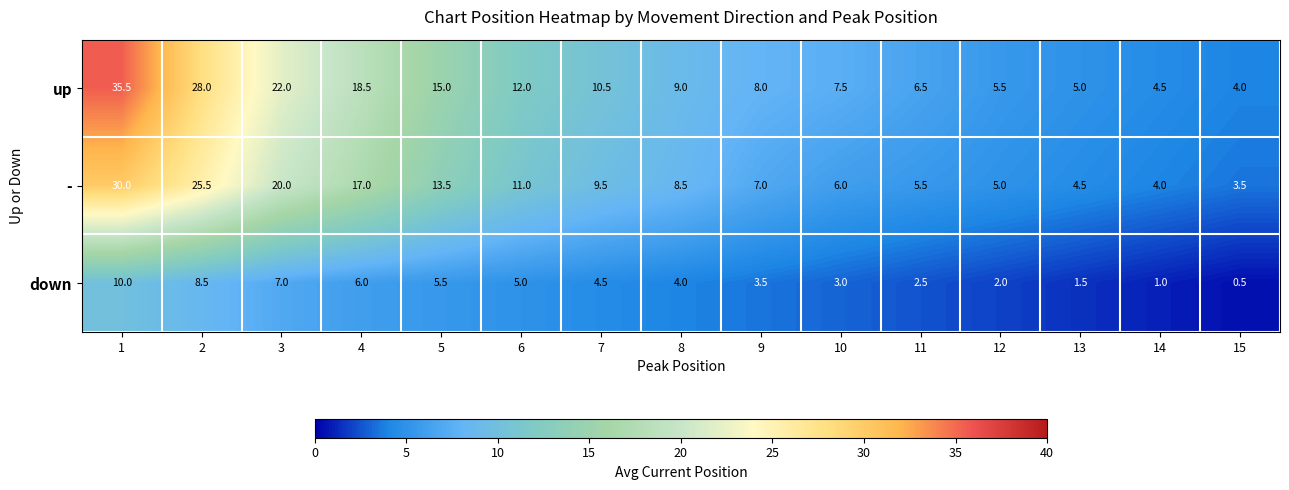

List the series in order of their peak value, lowest first.

down, -, up